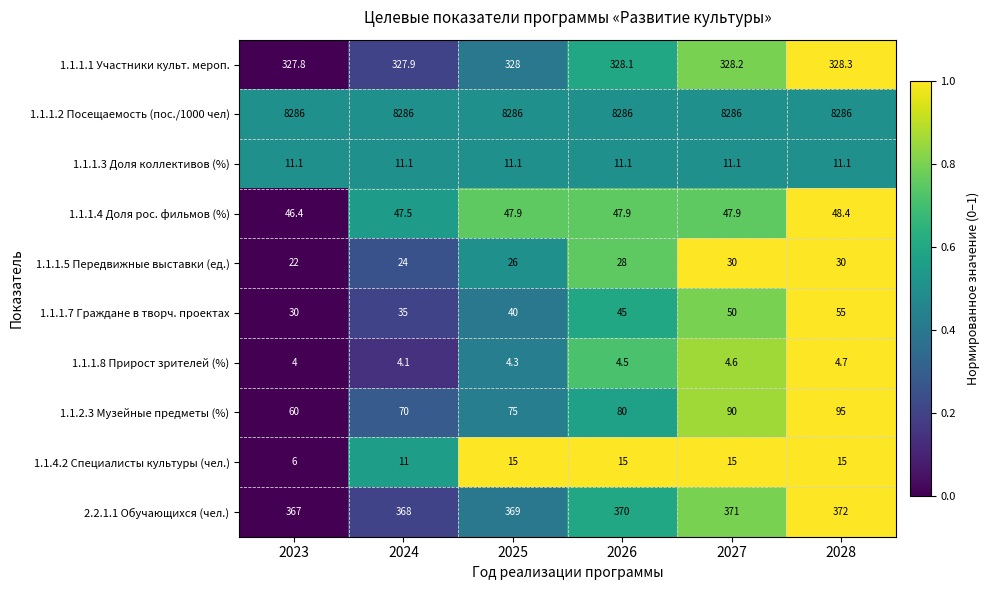

What is the sum of all 1.1.1.7 Граждане в творч. проектах values?

255.0